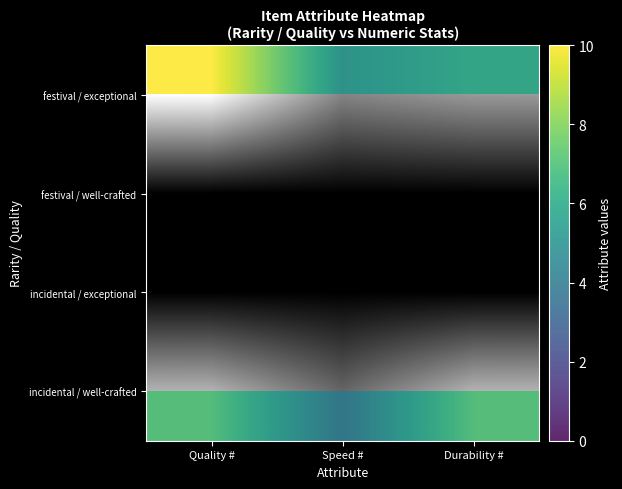

Which category has the highest value in the festival / exceptional series?

Quality #